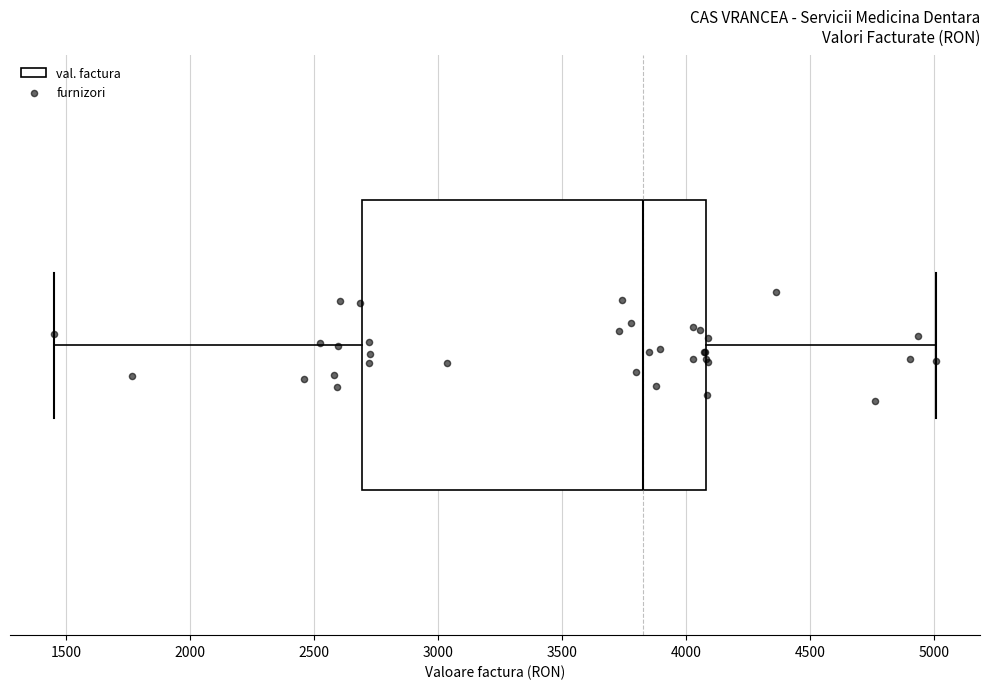

Transcribe this box plot: give where the median line is, the range the box spans, and where the two whiskers end, as read against the x-axis. The values are not printed on the chart, so give them approximately, as read against the axis.

median 3800, box 2700 to 4100, whiskers 1450 to 5000